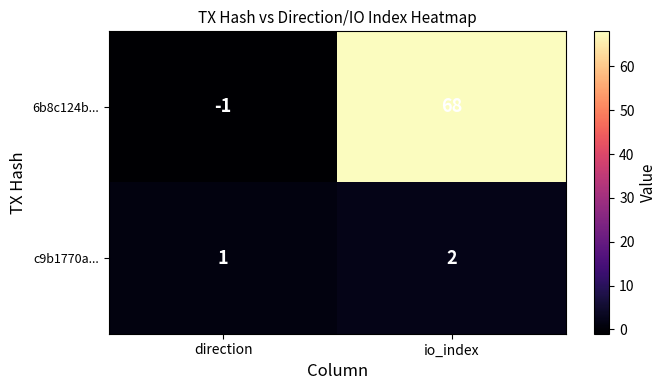

Reading left to right, list all the values displayed in this chart.

6b8c124b...: -1	68
c9b1770a...: 1	2